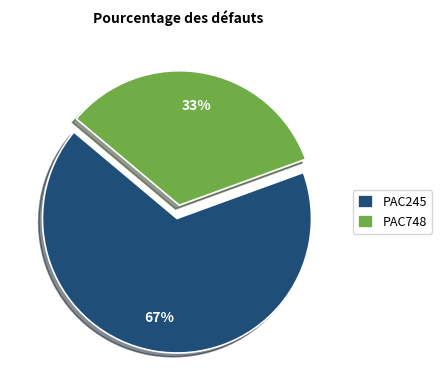

What is the largest slice in the pie chart?

PAC245